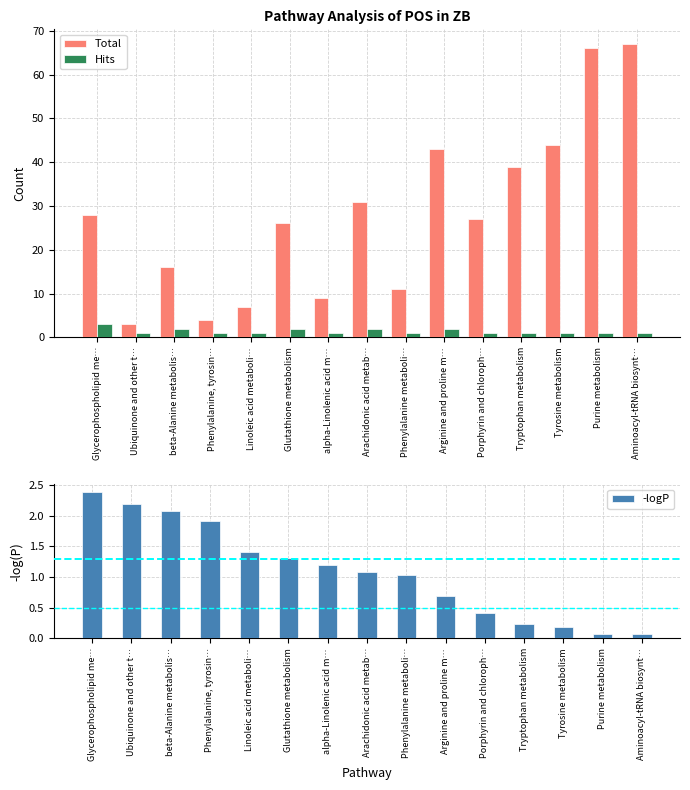

Between Purine metabolism and alpha-Linolenic acid m…, which is larger?

Purine metabolism